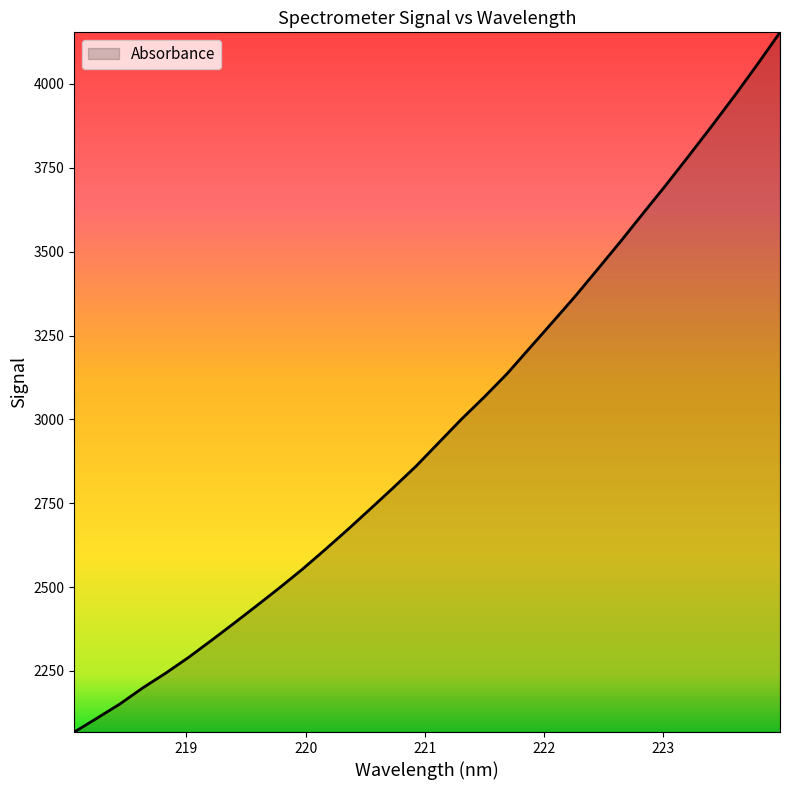

What is the difference between the maximum and minimum values?

2085.7